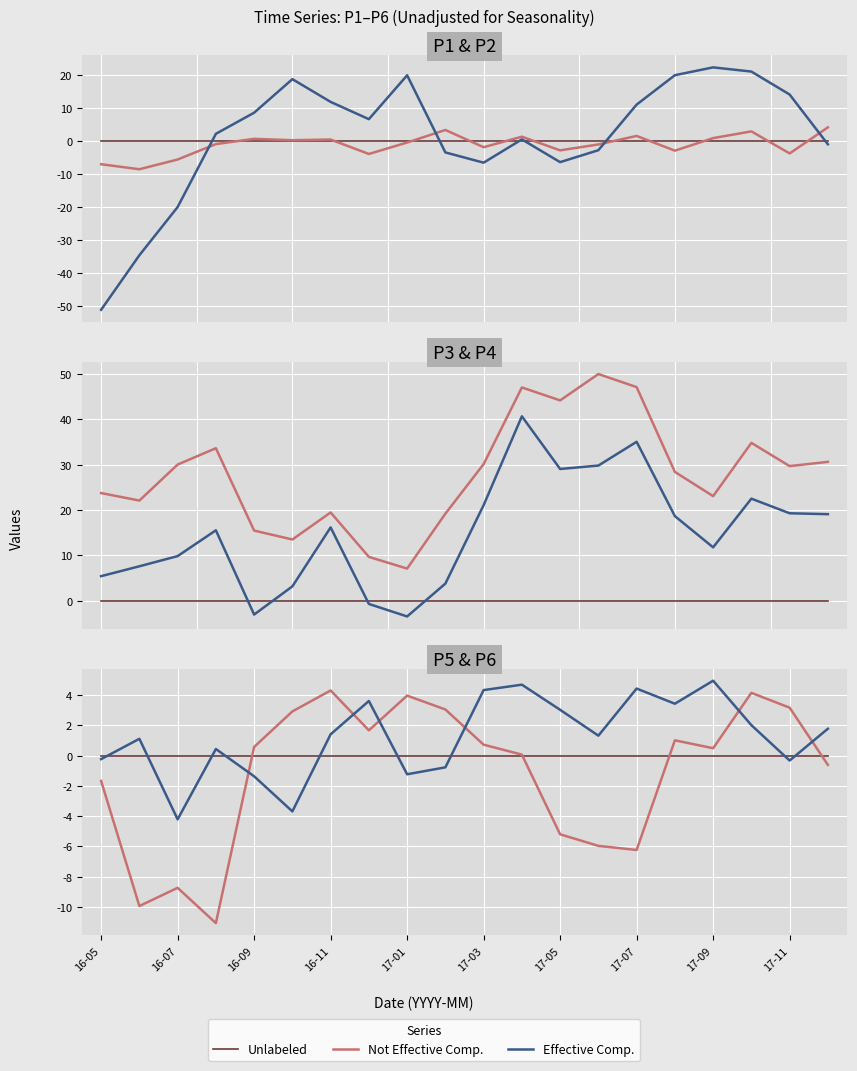

How many values in Not Effective Comp. are below zero?

8